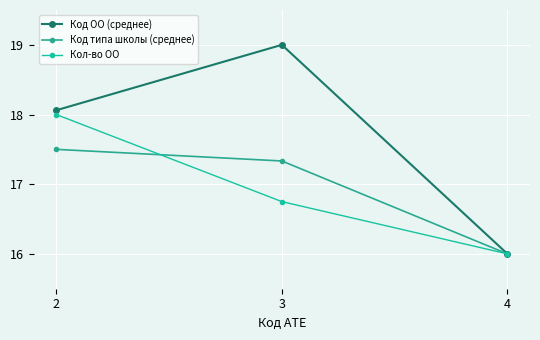

Where is Кол-во ОО nearest to the value 16?

4